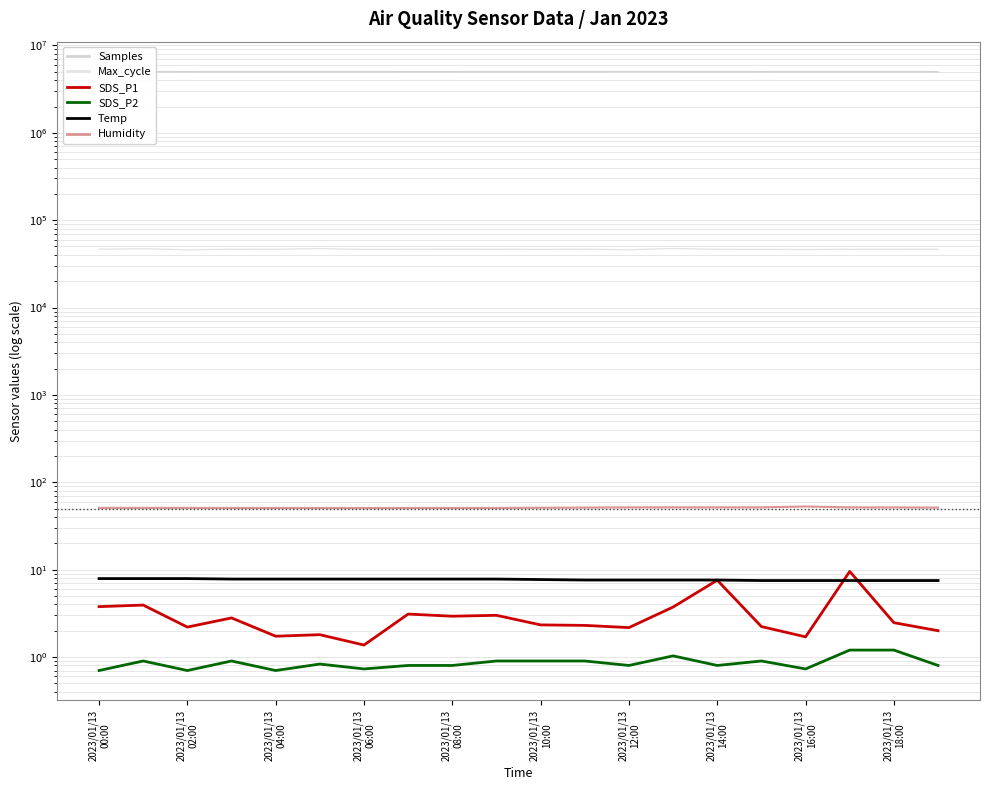

What is the minimum value for SDS_P2?

0.7